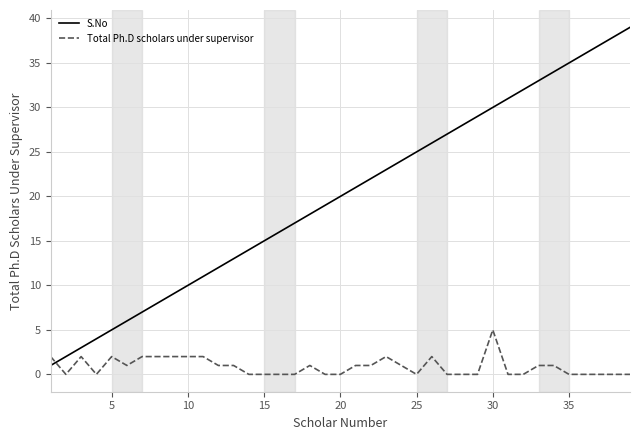

What is the maximum value for Total Ph.D scholars under supervisor?

5